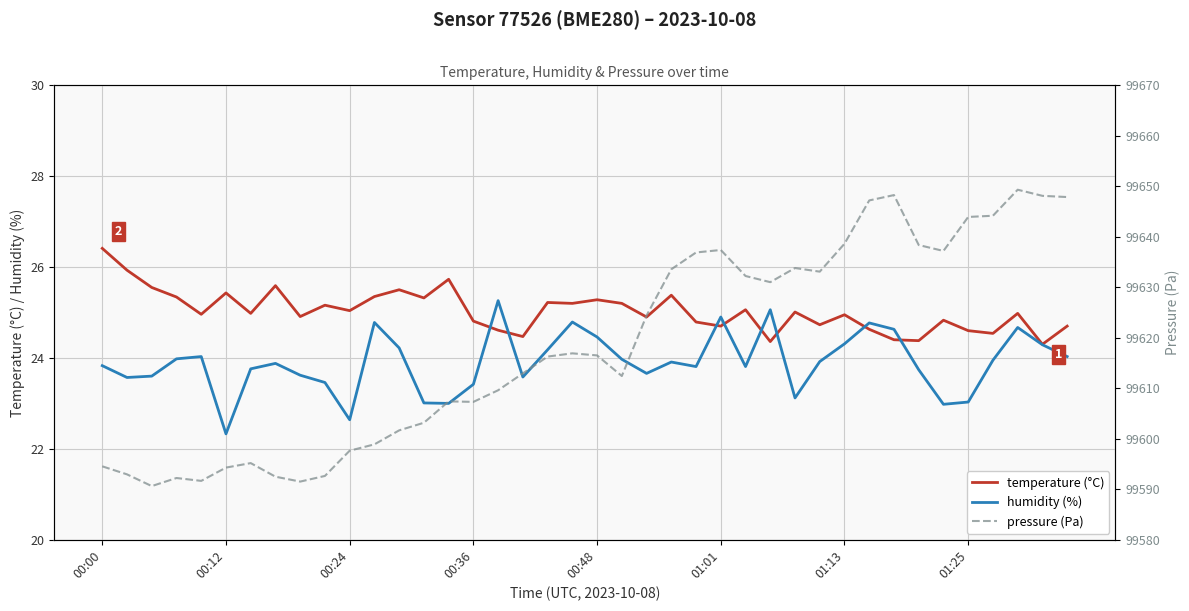

How many lines are shown in the chart?

3